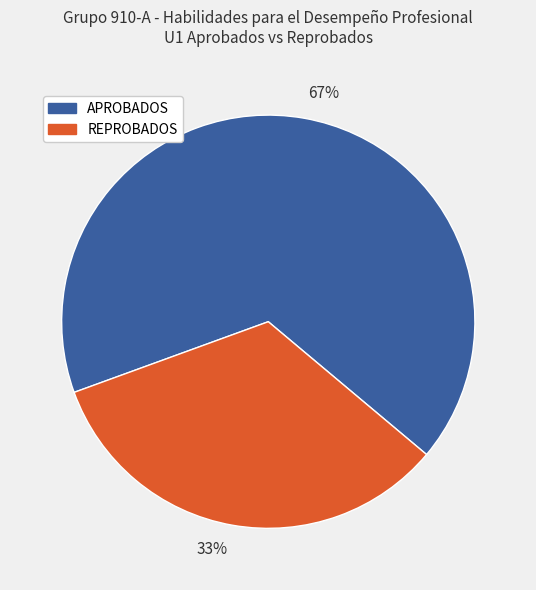

Which category has the smallest portion of the pie?

33%